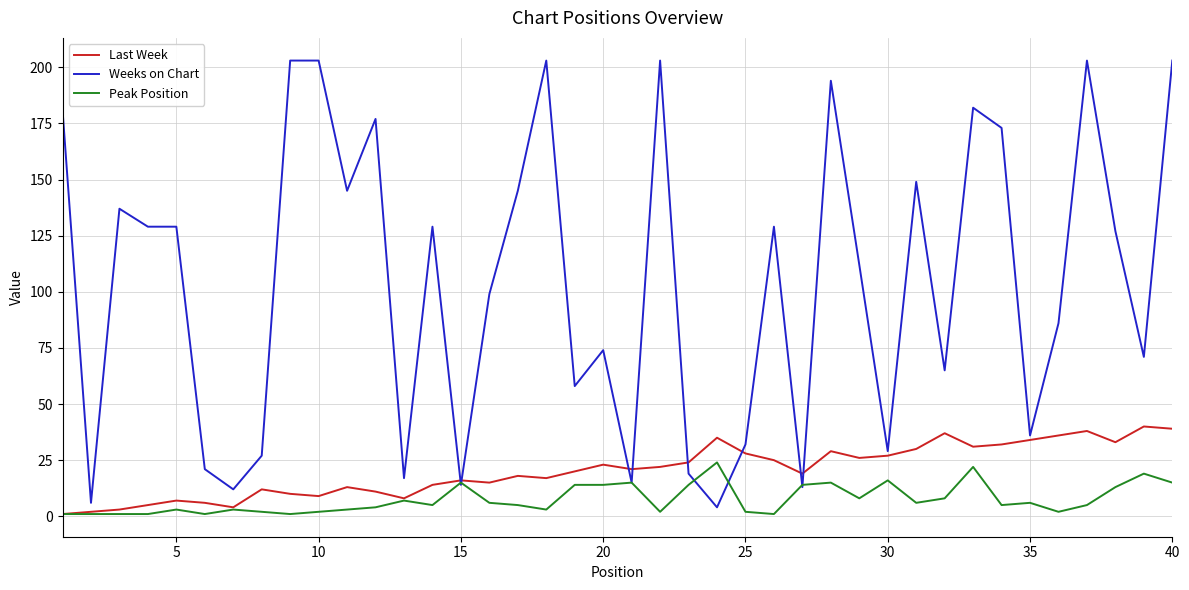

At how many categories does at least one series exceed 72?

24